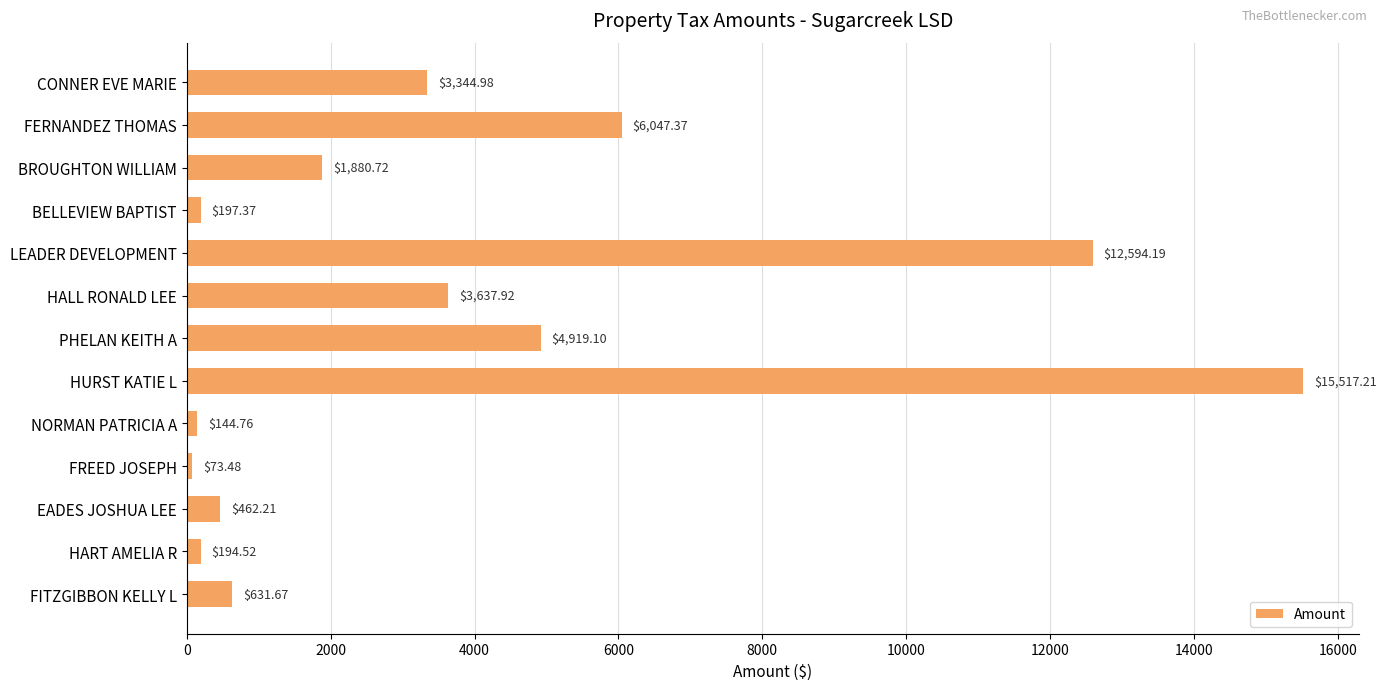

Approximately how many times larger is the value at FERNANDEZ THOMAS compared to LEADER DEVELOPMENT?

0.5